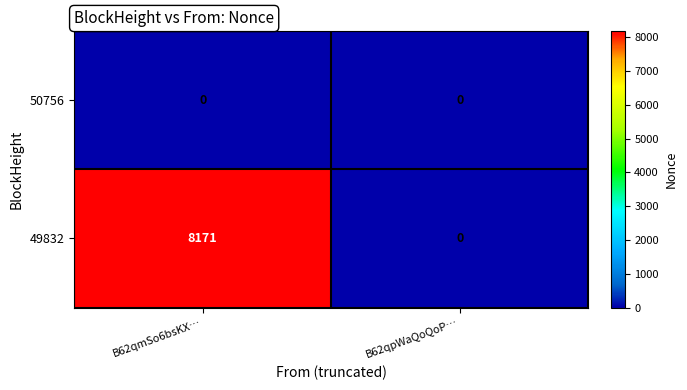

Which category has the lowest value in the 49832 series?

B62qpWaQoQoP…